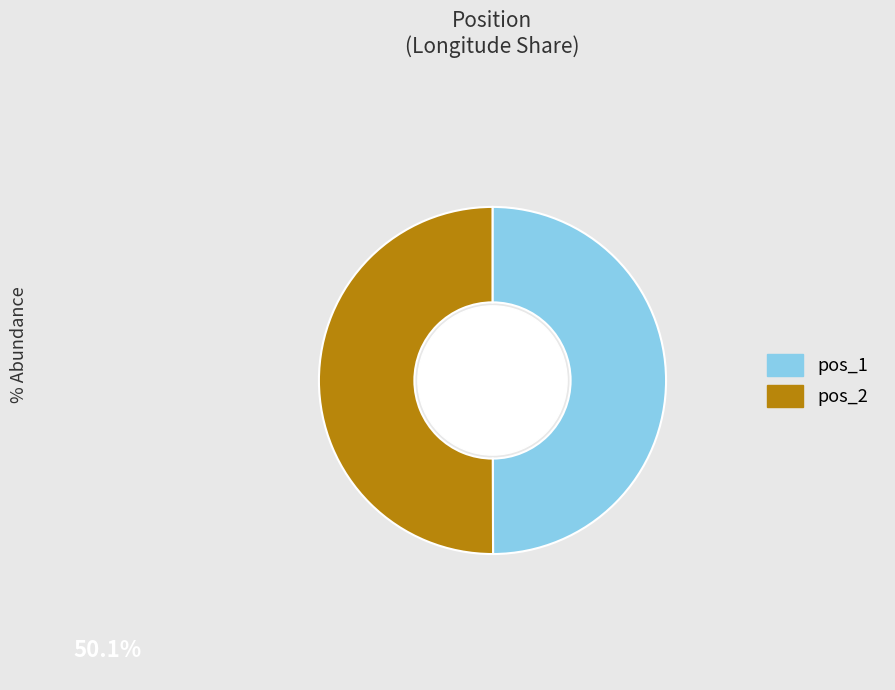

How many slices are in this pie chart?

2